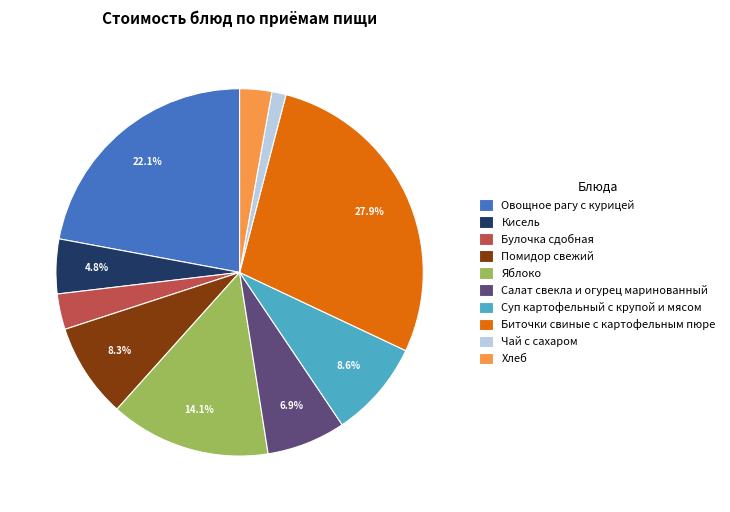

Between Кисель and Суп картофельный с крупой и мясом, which is larger?

Суп картофельный с крупой и мясом